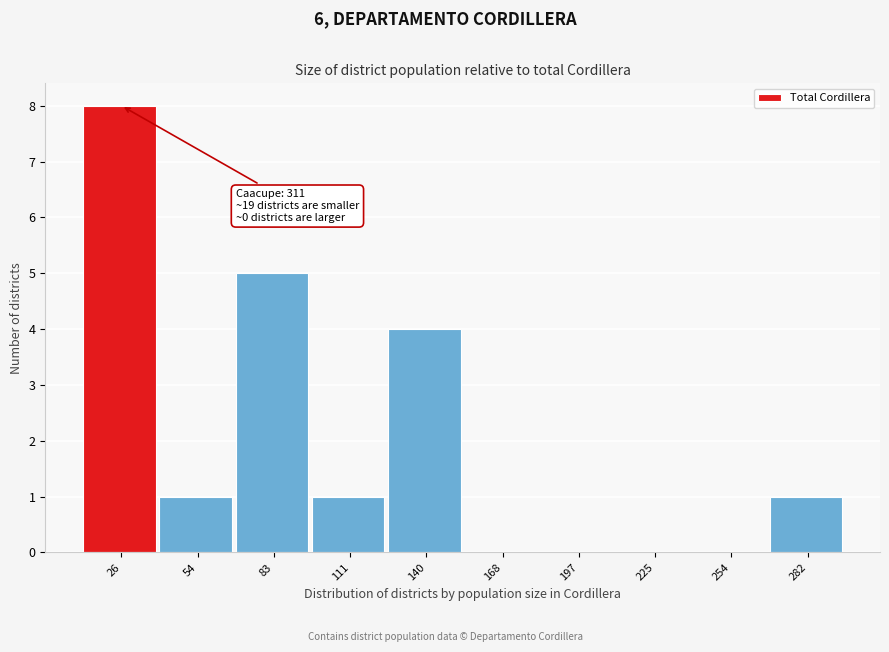

Reading right to left, extract all data points from this chart.

282=1	254=0	225=0	197=0	168=0	140=4	111=1	83=5	54=1	26=8